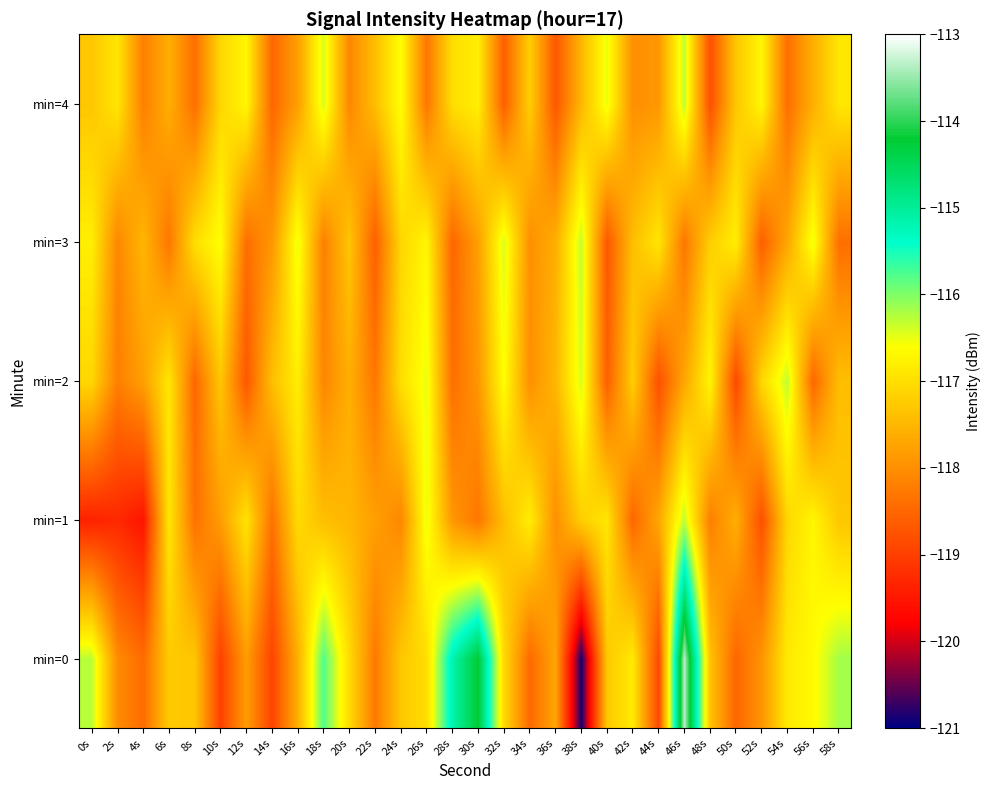

At which category is the sum across all series the highest?

46s